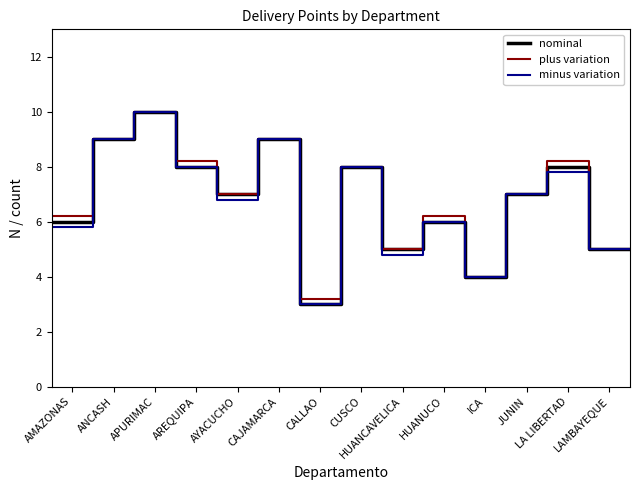

Reading right to left, extract all data points from this chart.

nominal: 5.0	5.0	8.0	8.0	7.0	7.0	4.0	4.0	6.0	6.0	5.0	5.0	8.0	8.0	3.0	3.0	9.0	9.0	7.0	7.0	8.0	8.0	10.0	10.0	9.0	9.0	6.0	6.0
plus variation: 5.0	5.0	8.2	8.2	7.0	7.0	4.0	4.0	6.2	6.2	5.0	5.0	8.0	8.0	3.2	3.2	9.0	9.0	7.0	7.0	8.2	8.2	10.0	10.0	9.0	9.0	6.2	6.2
minus variation: 5.0	5.0	7.8	7.8	7.0	7.0	4.0	4.0	6.0	6.0	4.8	4.8	8.0	8.0	3.0	3.0	9.0	9.0	6.8	6.8	8.0	8.0	10.0	10.0	9.0	9.0	5.8	5.8